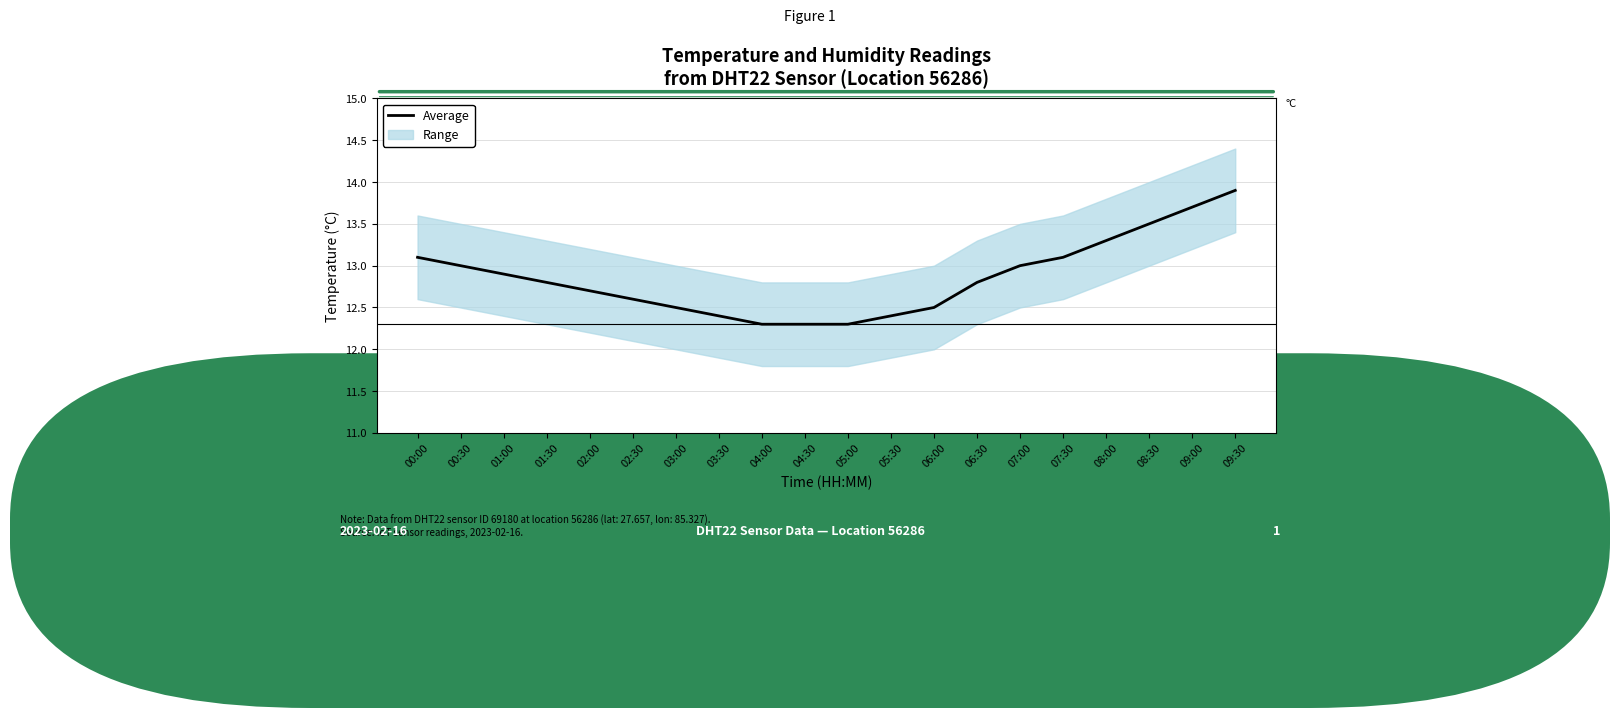

Which label corresponds to the largest value in the chart?

09:30